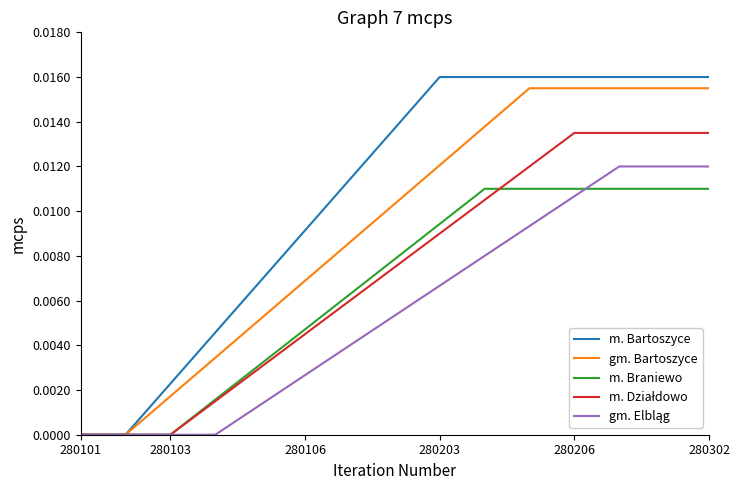

Which series has the largest total across all categories?

m. Bartoszyce